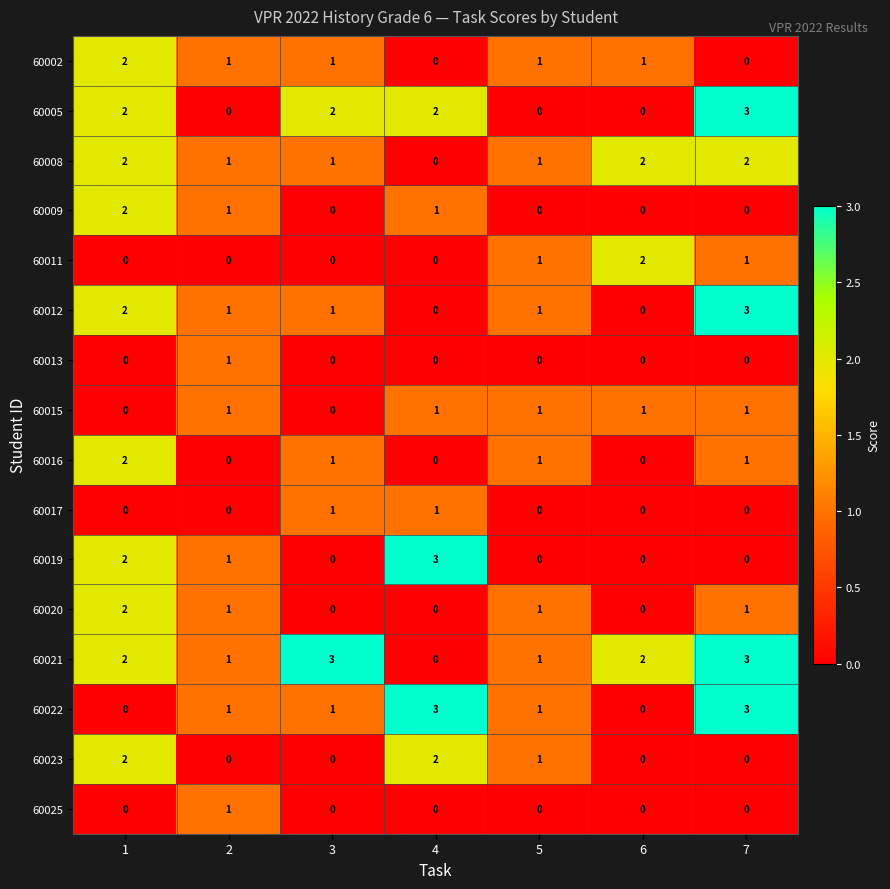

What is the difference between the maximum and minimum values in the 60021 series?

3